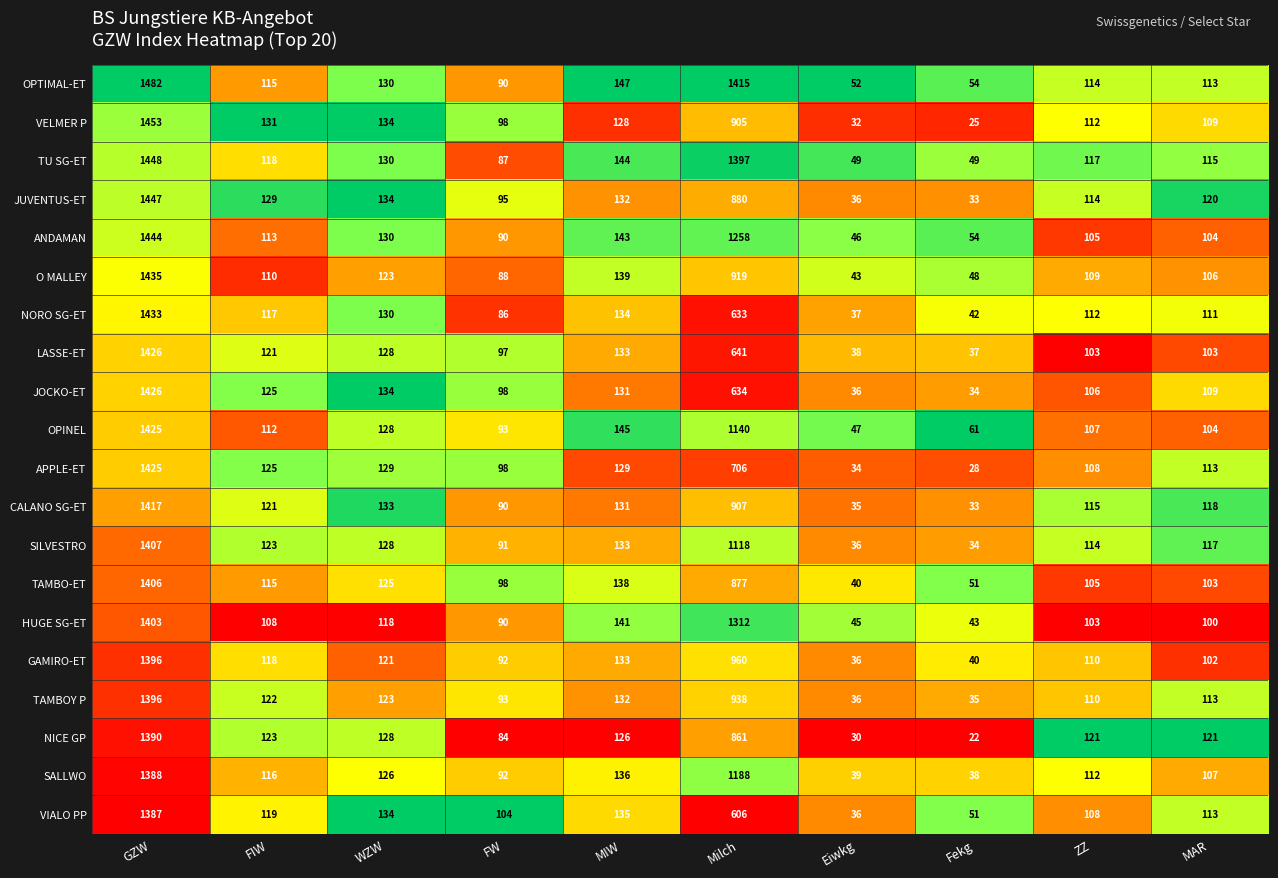

What is the greatest value displayed?

1482